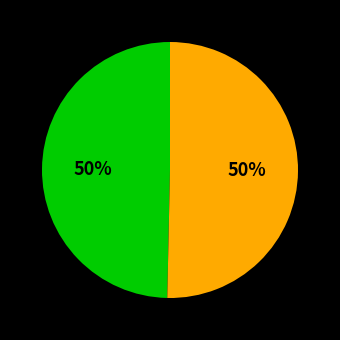

Count the number of slices in the pie.

2